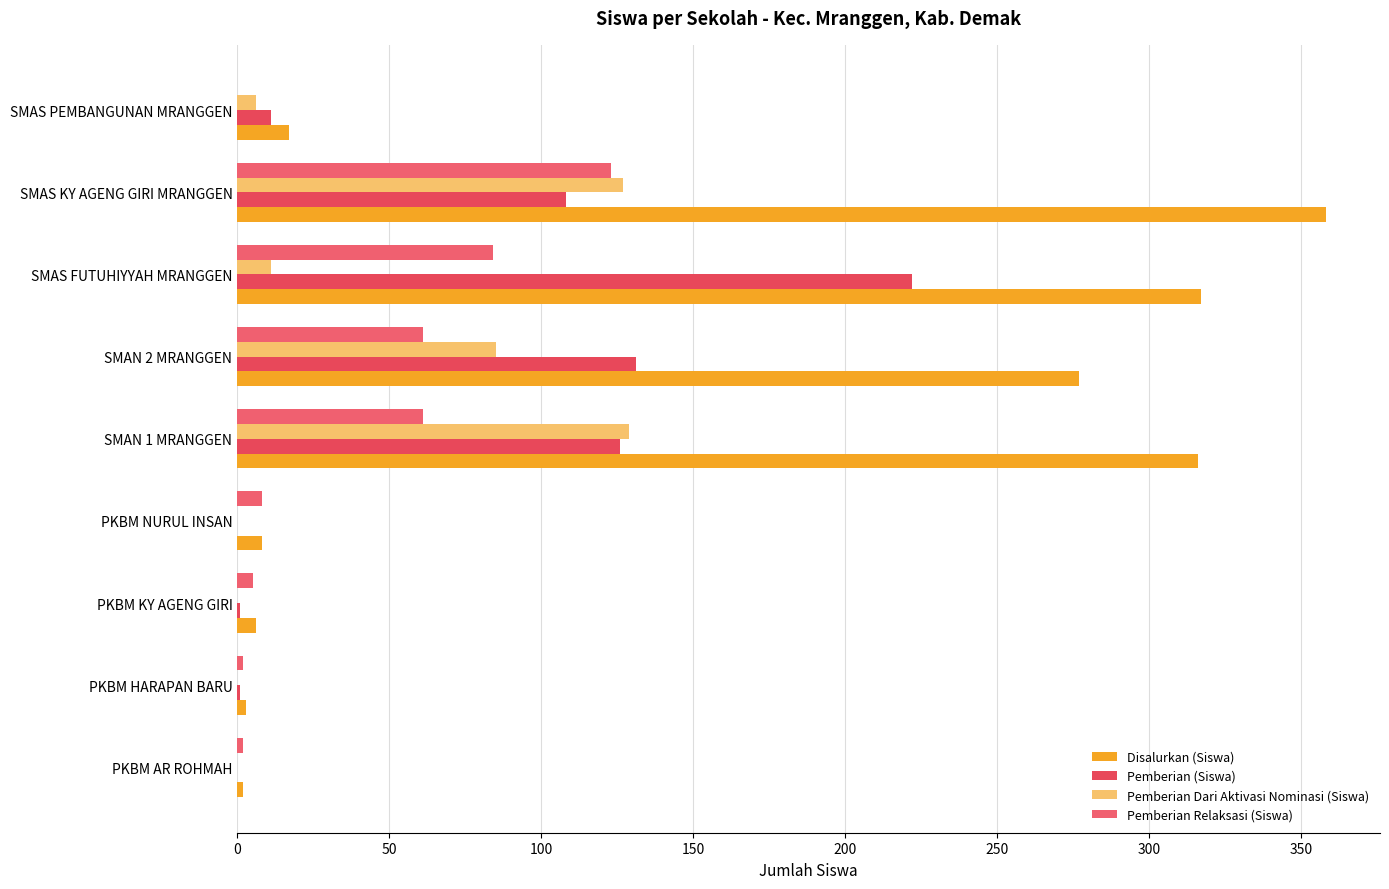

What is the difference between the maximum and second lowest values in the Pemberian Dari Aktivasi Nominasi (Siswa) series?

129